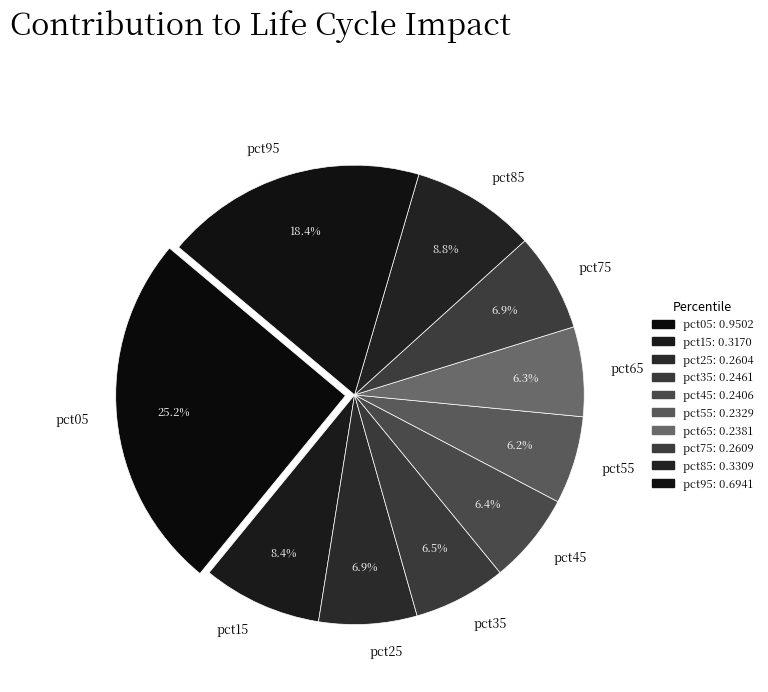

Count the number of slices in the pie.

10